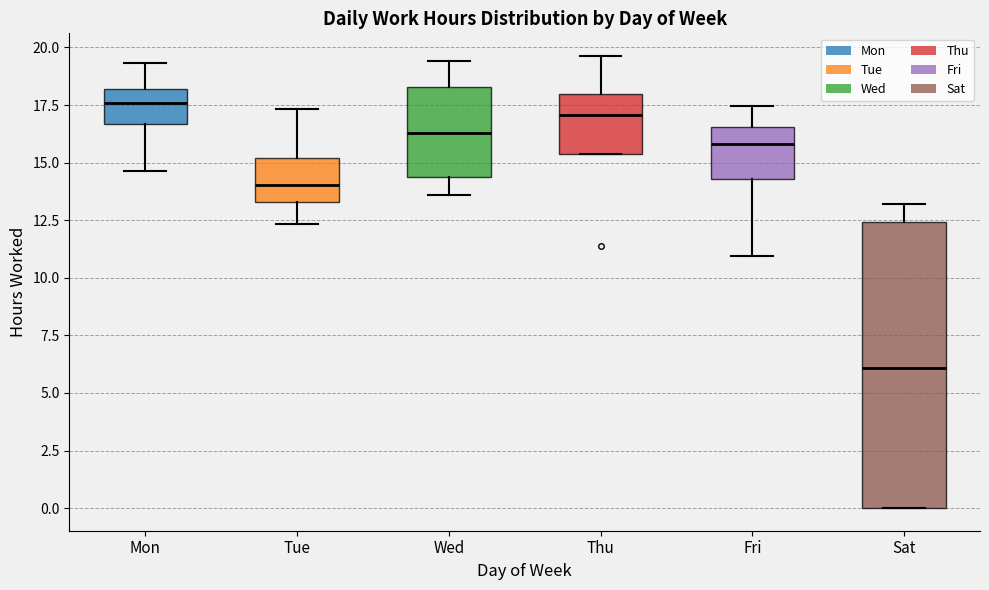

Comparing the boxes themselves (not the whiskers), which one is the tallest?

Sat